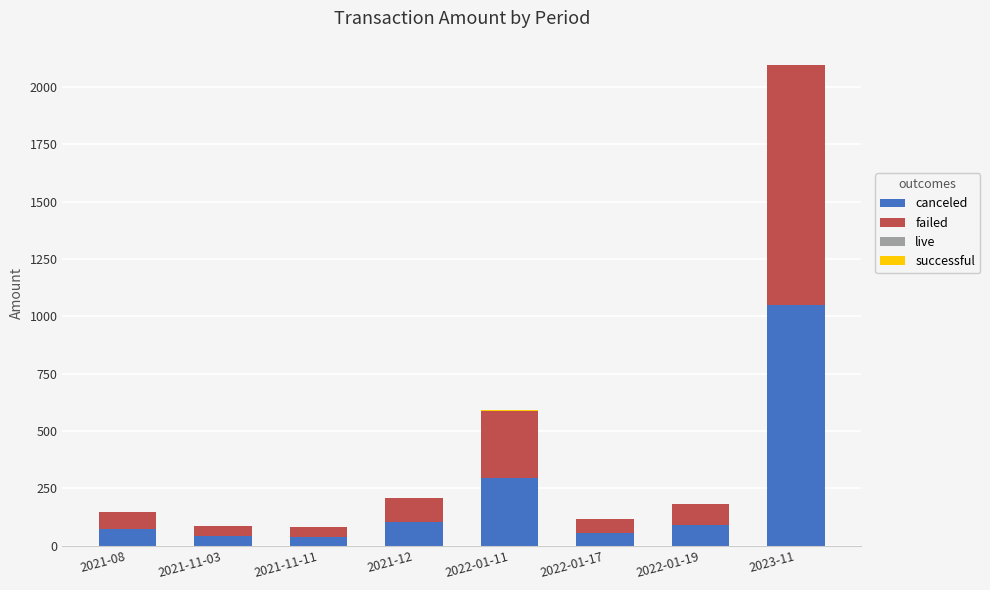

Where is canceled nearest to the value 544?

2022-01-11